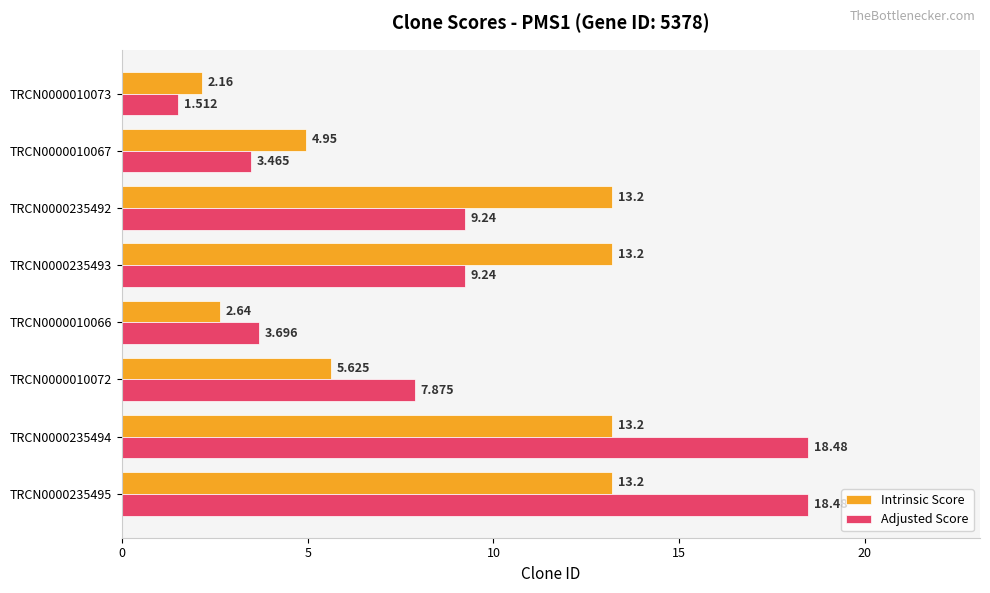

Which series changed the most between TRCN0000010066 and TRCN0000235493?

Intrinsic Score